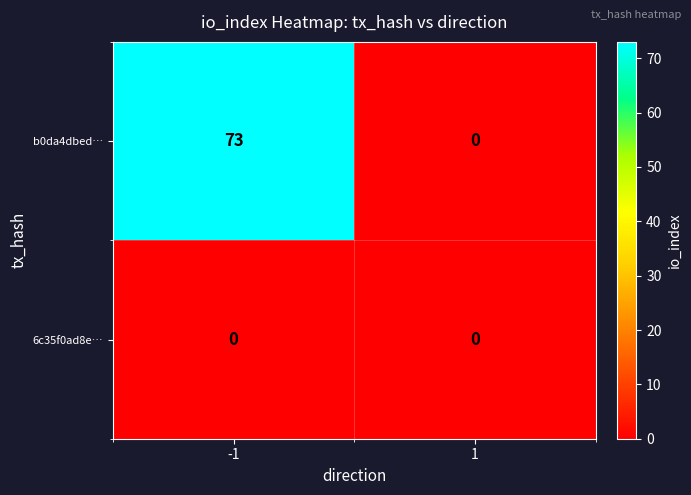

List the series in order of their overall mean, highest first.

b0da4dbed…, 6c35f0ad8e…